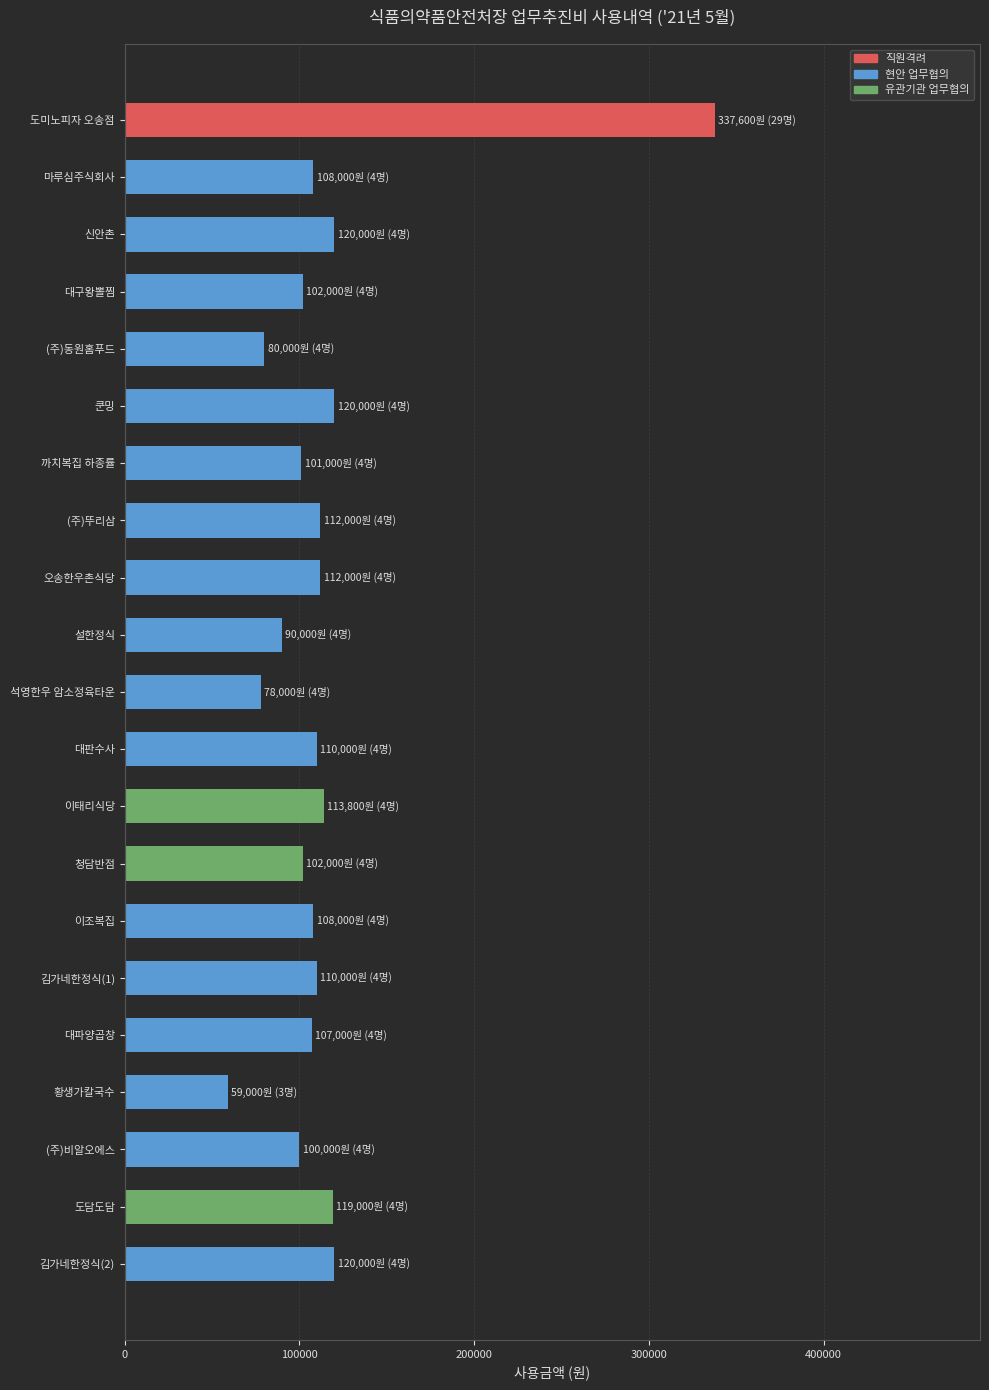

What is the label of the 11th bar from the bottom?

석영한우 암소정육타운